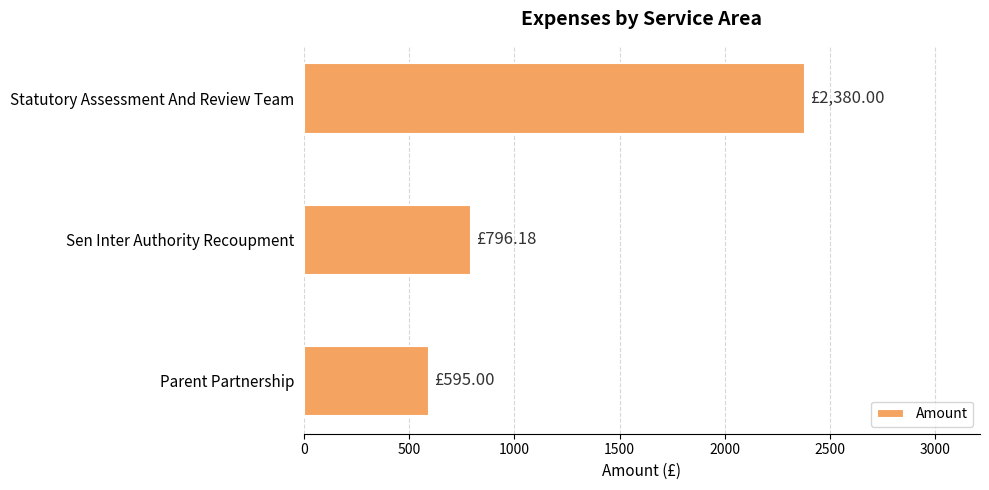

At which label is the value closest to 1487?

Sen Inter Authority Recoupment